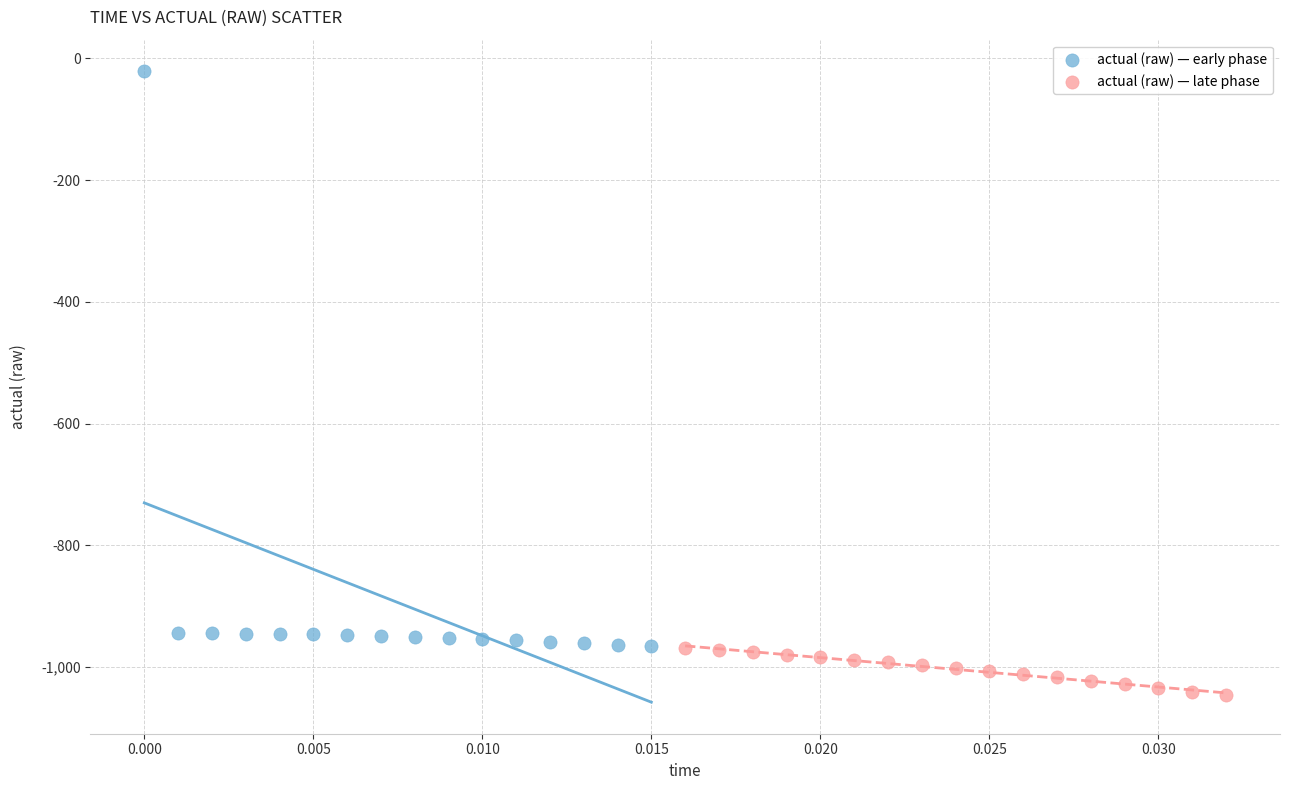

Which series contains the lowest Y value?

actual (raw) — late phase